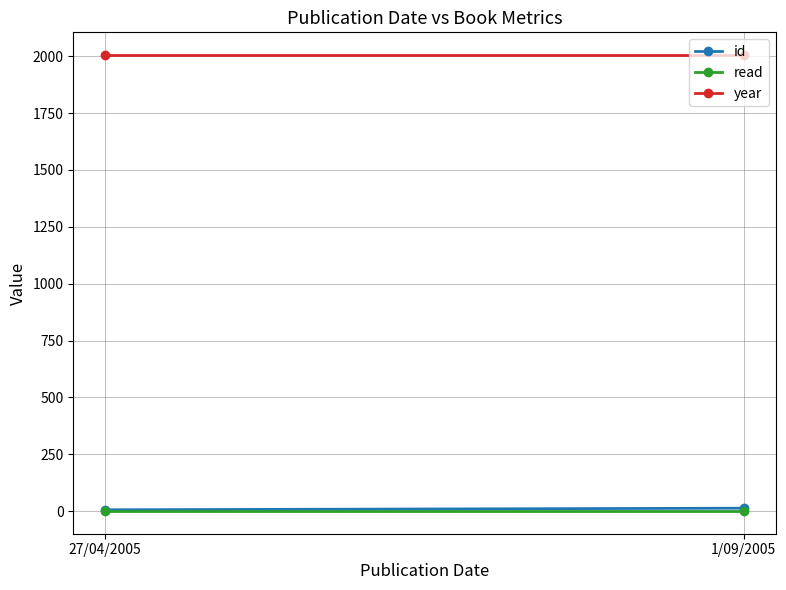

Rank the series at 27/04/2005 from lowest to highest value.

read, id, year